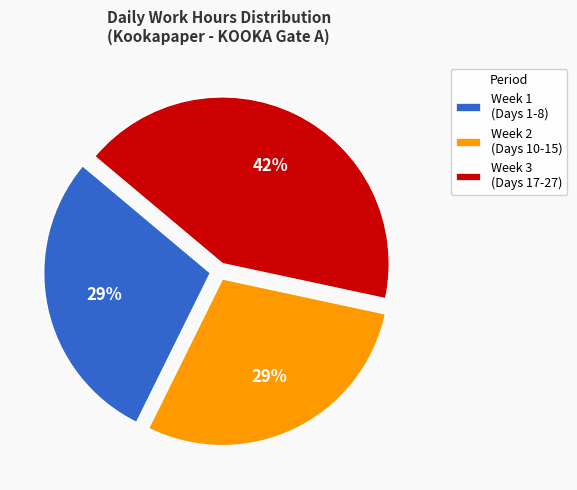

Is there any slice that represents more than half of the pie?

No